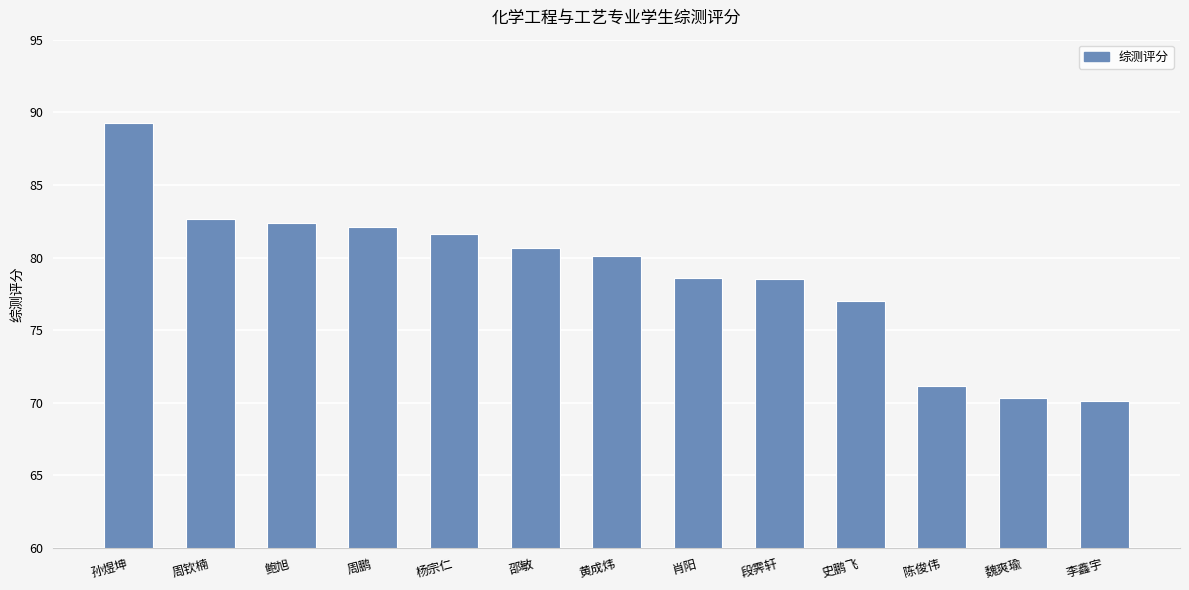

Approximately how many times larger is the value at 周钦楠 compared to 孙煜坤?

0.9